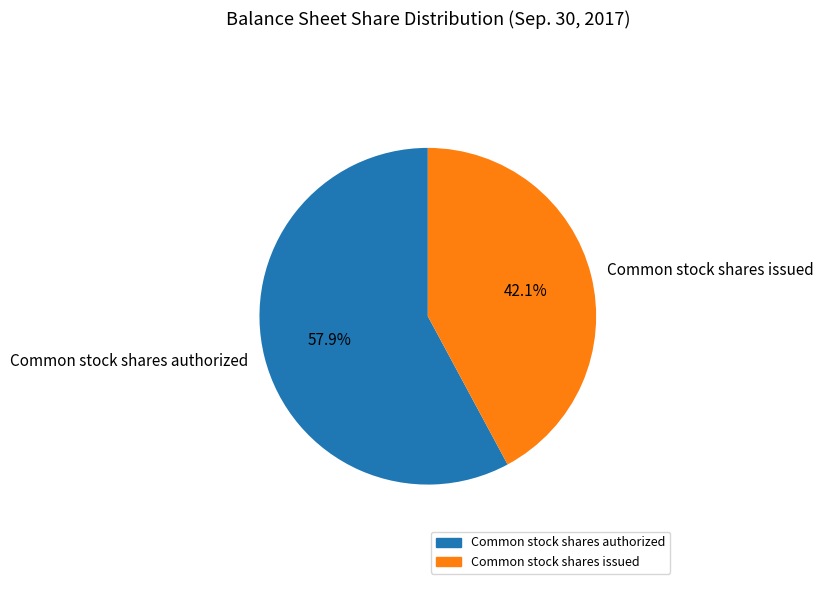

What is the ratio of the value at Common stock shares issued to the value at Common stock shares authorized?

0.7